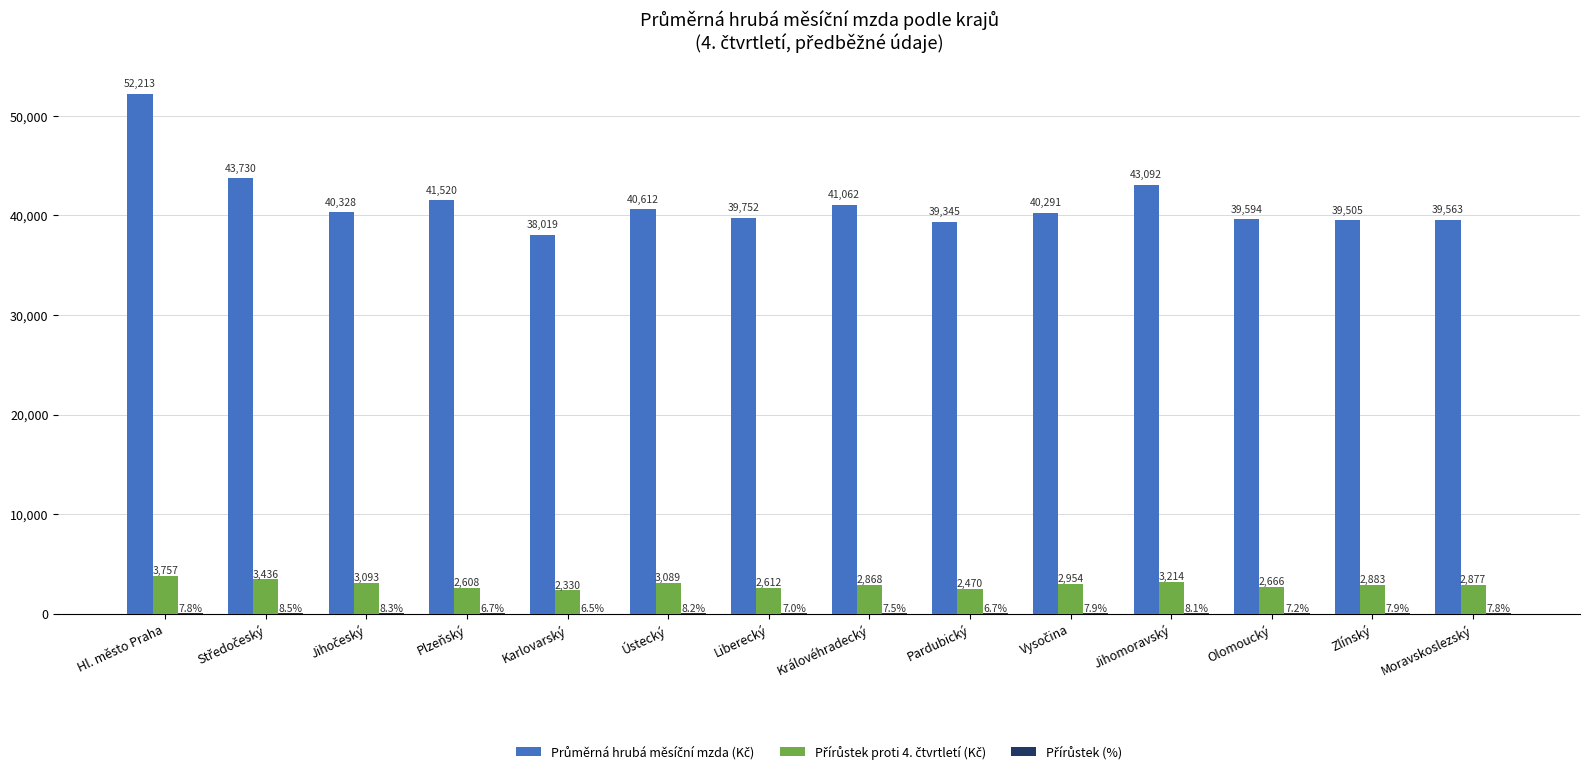

At which category is the sum across all series the highest?

Hl. město Praha